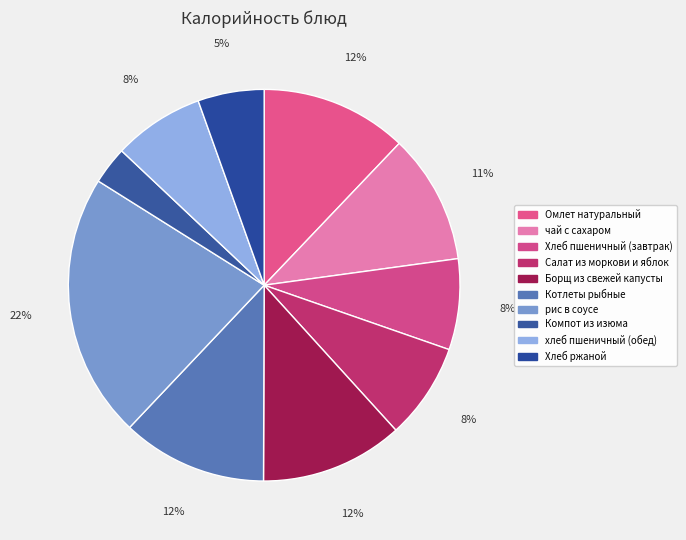

What portion of the pie excludes Котлеты рыбные?

88.0%